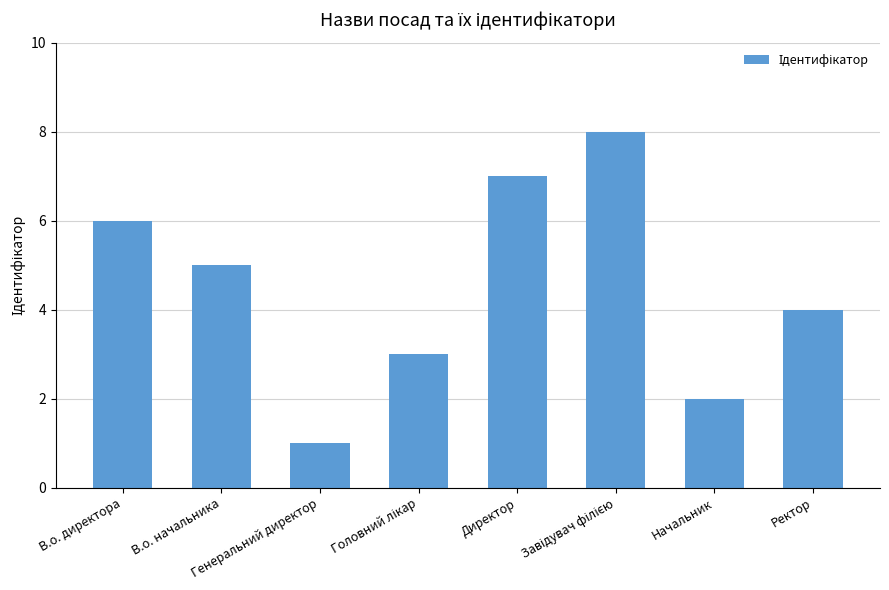

What is the greatest value displayed?

8